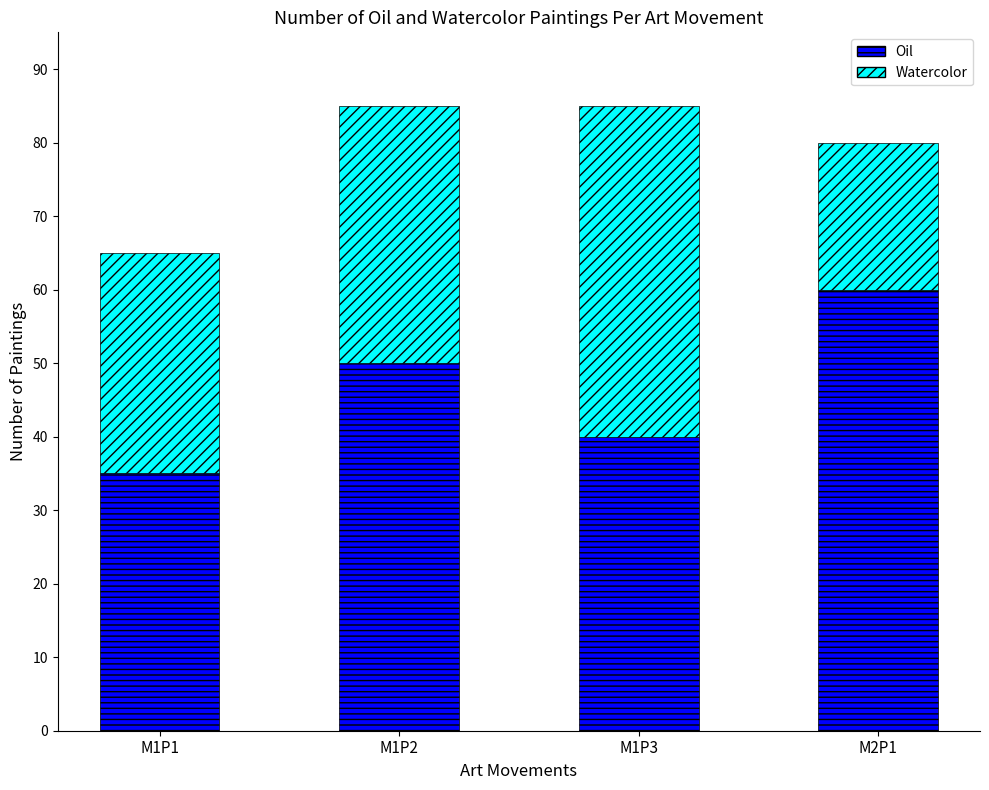

The value of Oil at M1P3 is 66. True or false?

False